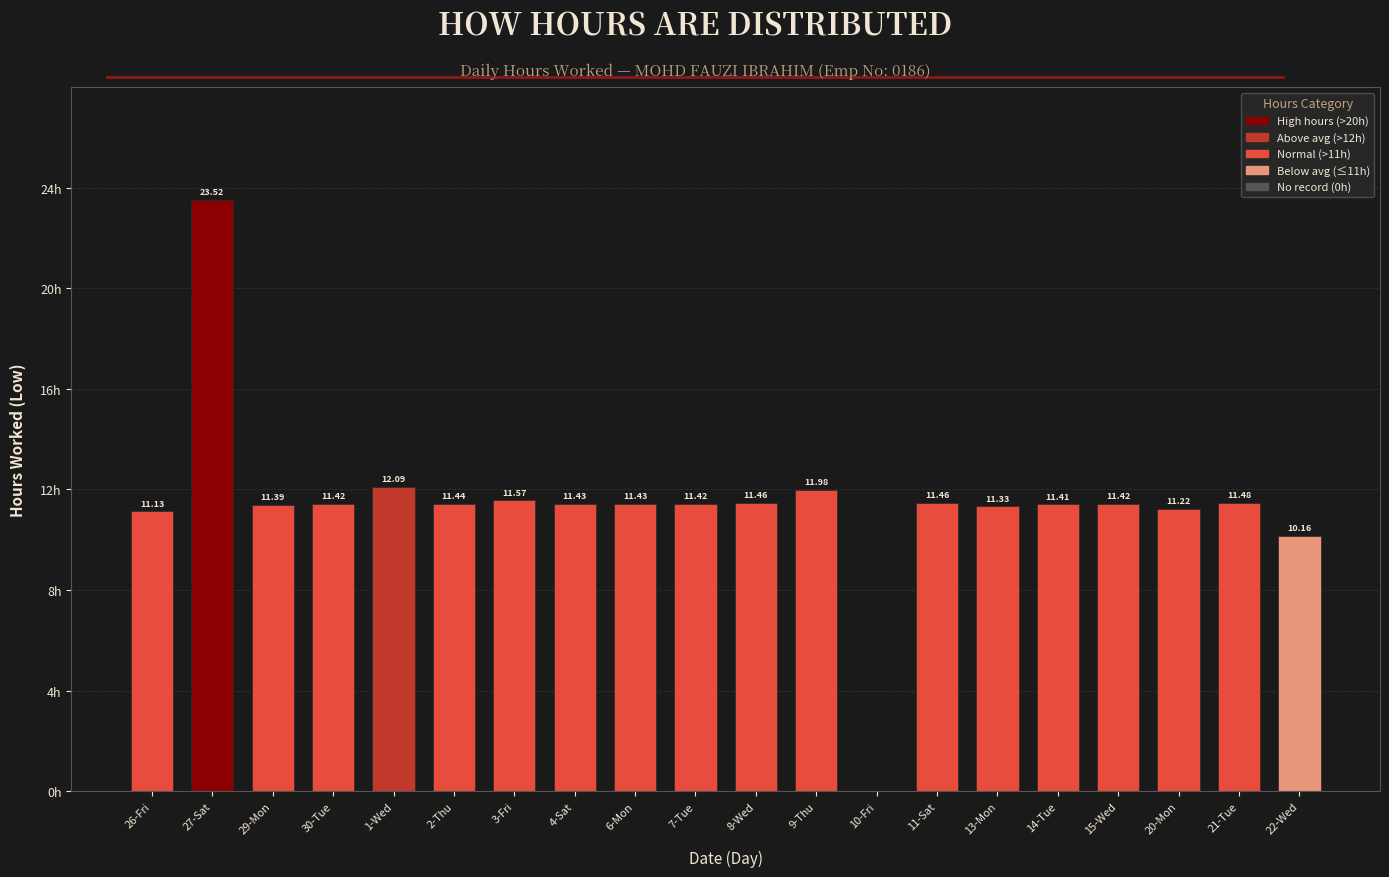

Which has a higher value, 7-Tue or 2-Thu?

2-Thu